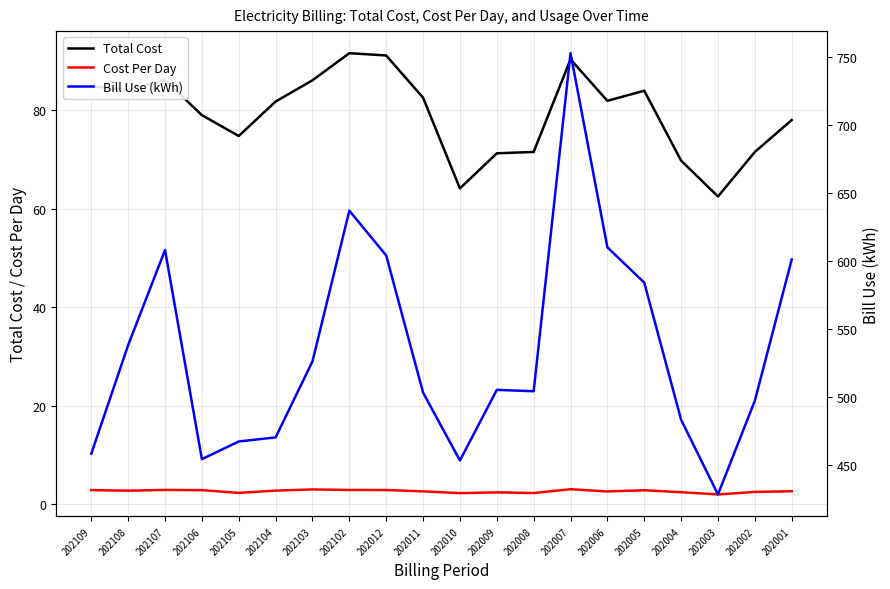

Is the value of Total Cost at 202007 greater than the value of Bill Use (kWh) at 202003?

No